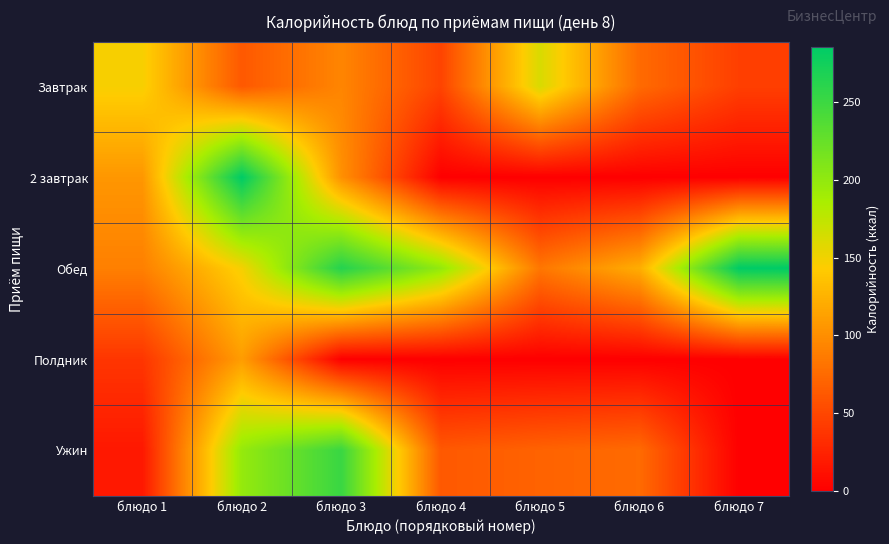

Which series has the largest total across all categories?

Обед